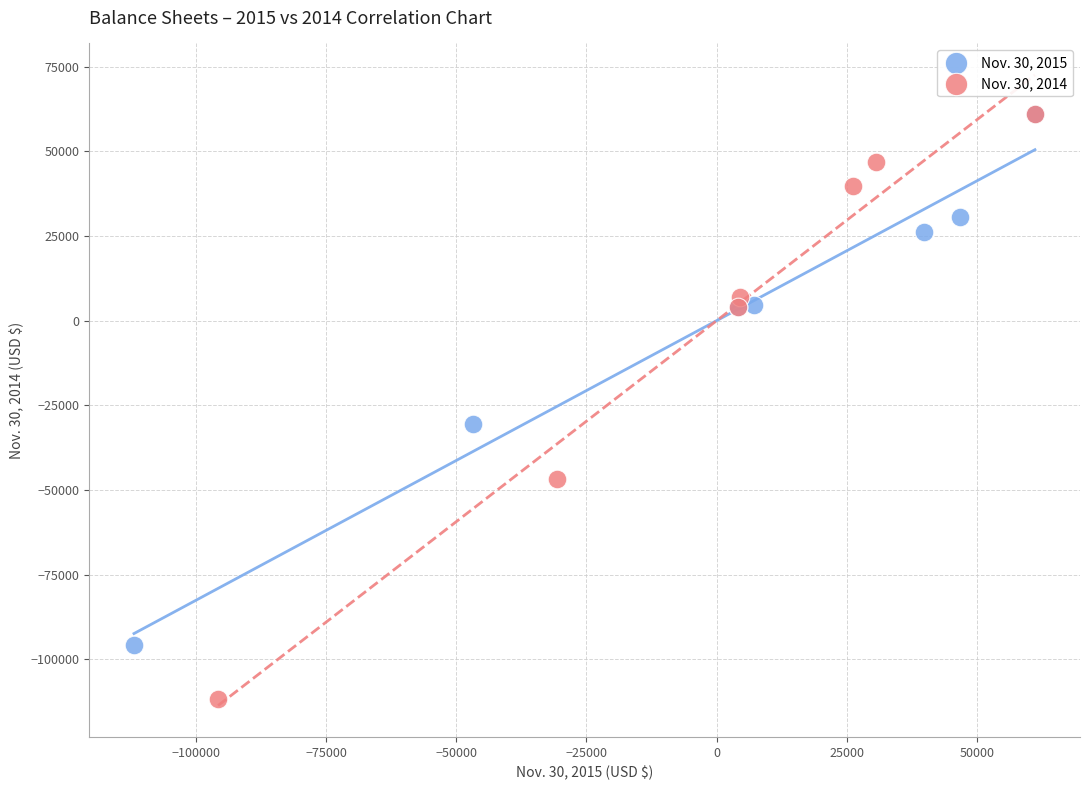

Which series contains the lowest Y value?

Nov. 30, 2014